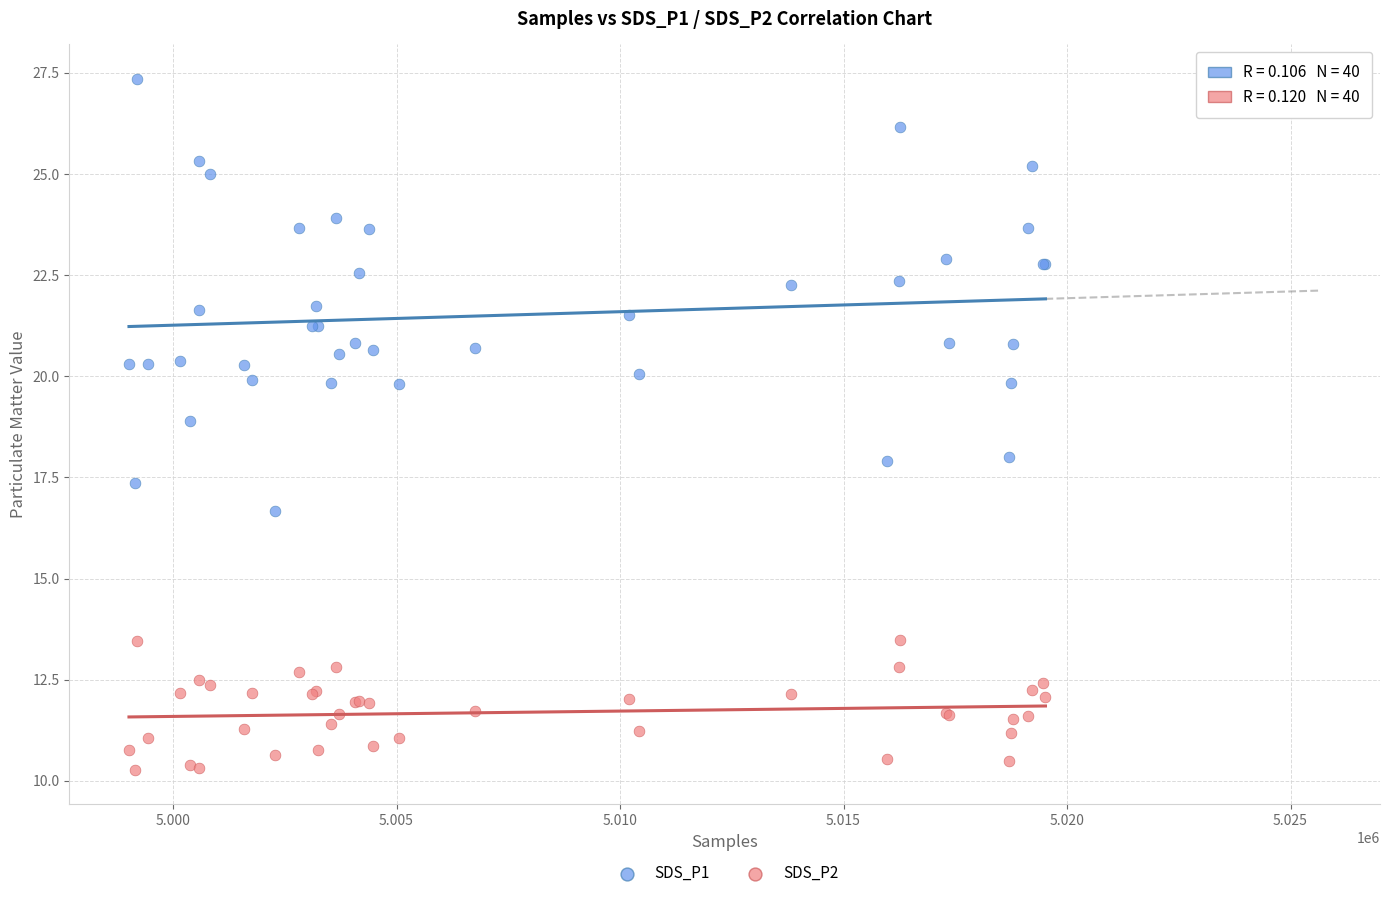

Which series has the widest spread of Y values?

SDS_P1